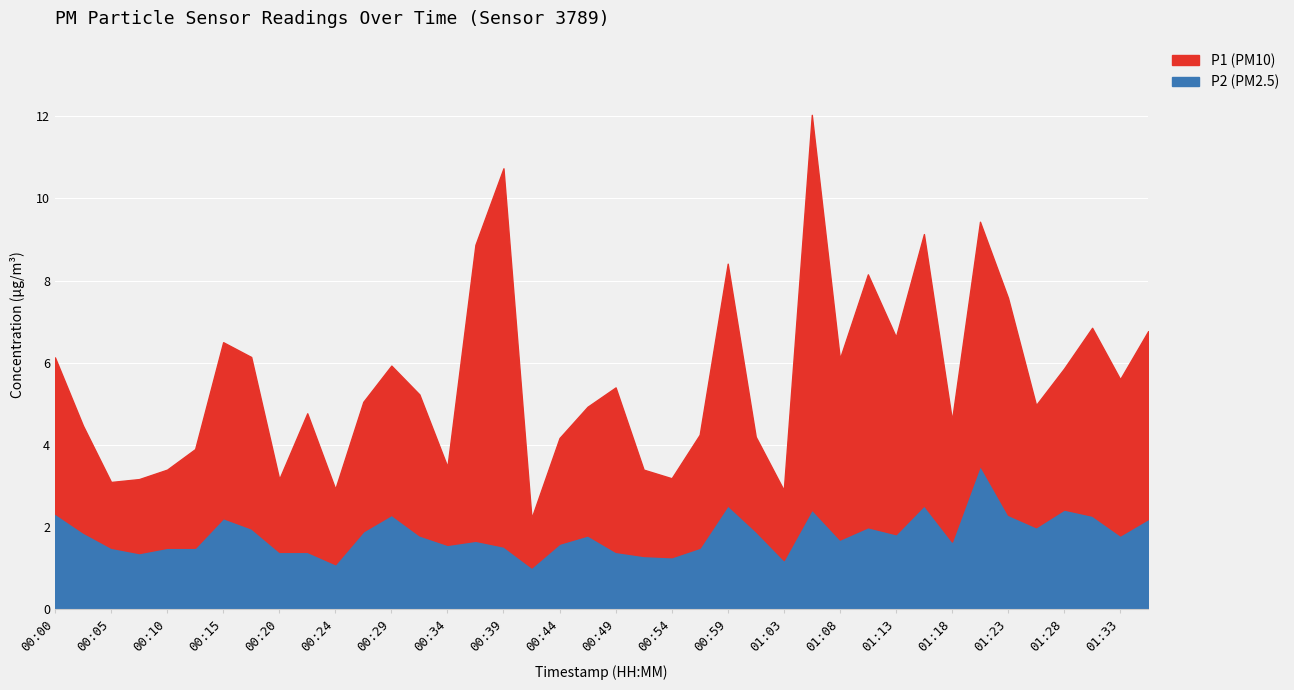

Rank the series by their average value, from lowest to highest.

P2, P1